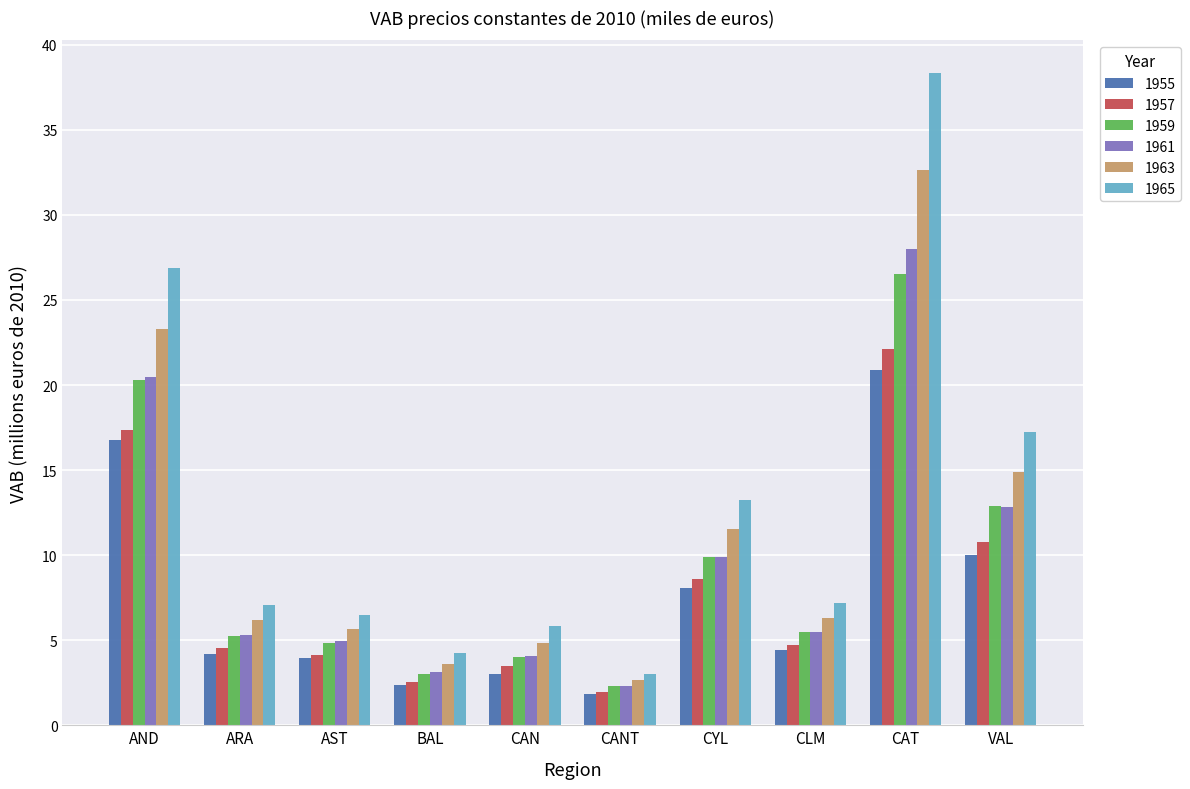

Where is 1955 nearest to the value 11?

VAL